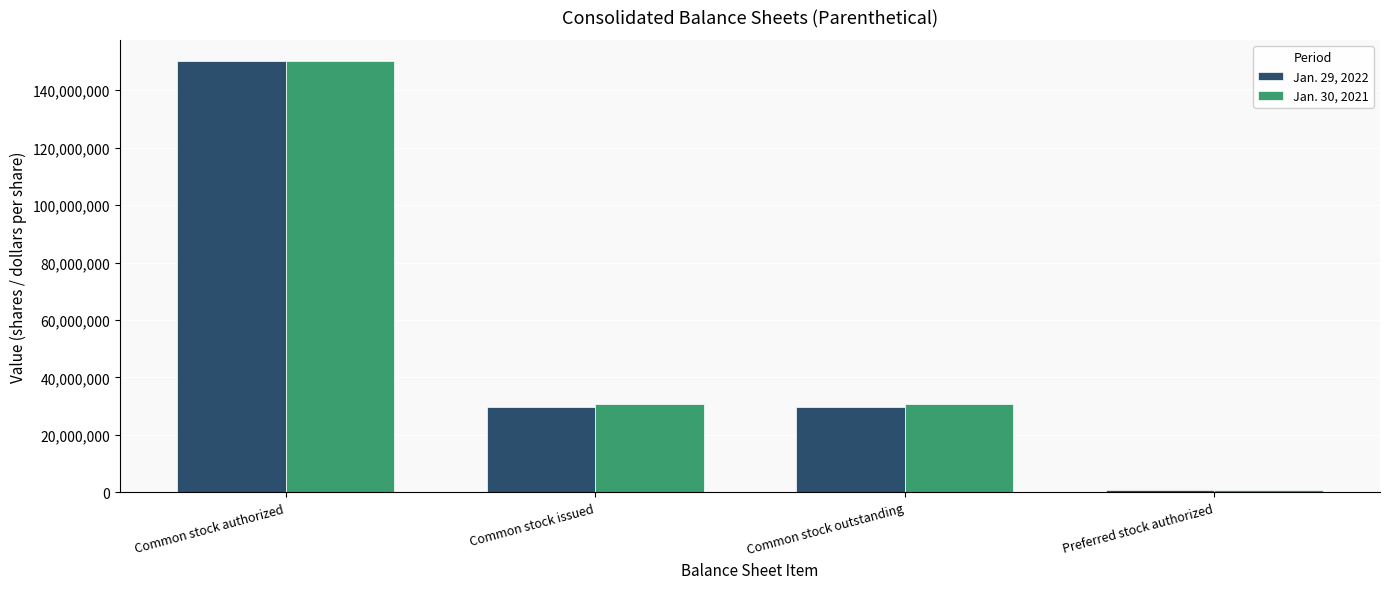

Reading right to left, list all the values displayed in this chart.

Jan. 29, 2022: Preferred stock authorized=1000000	Common stock outstanding=29612867	Common stock issued=29612867	Common stock authorized=150000000
Jan. 30, 2021: Preferred stock authorized=1000000	Common stock outstanding=30615167	Common stock issued=30615167	Common stock authorized=150000000